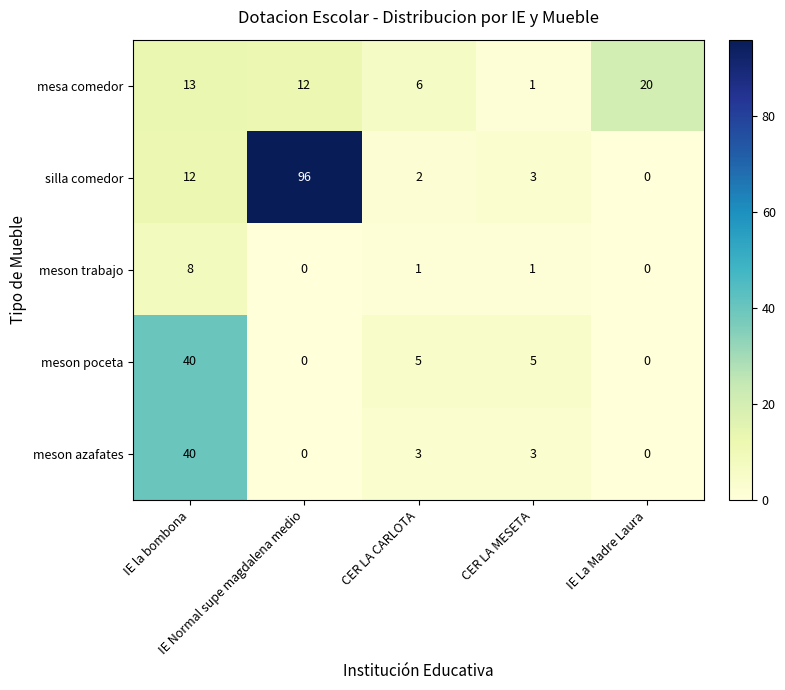

Which series has the largest range (max minus min)?

silla comedor